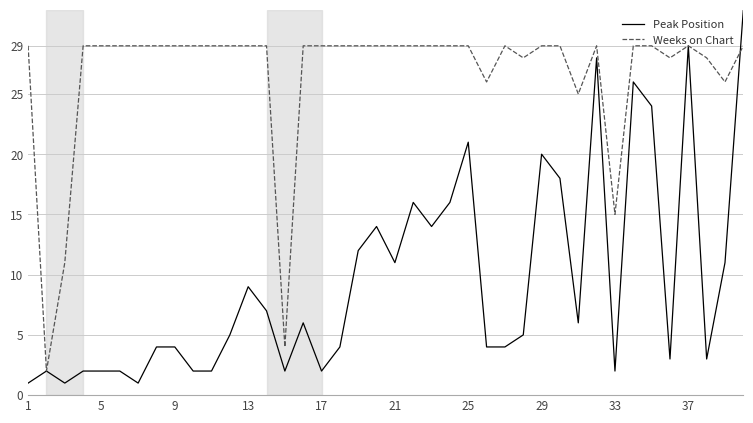

Which series has the largest total across all categories?

Weeks on Chart